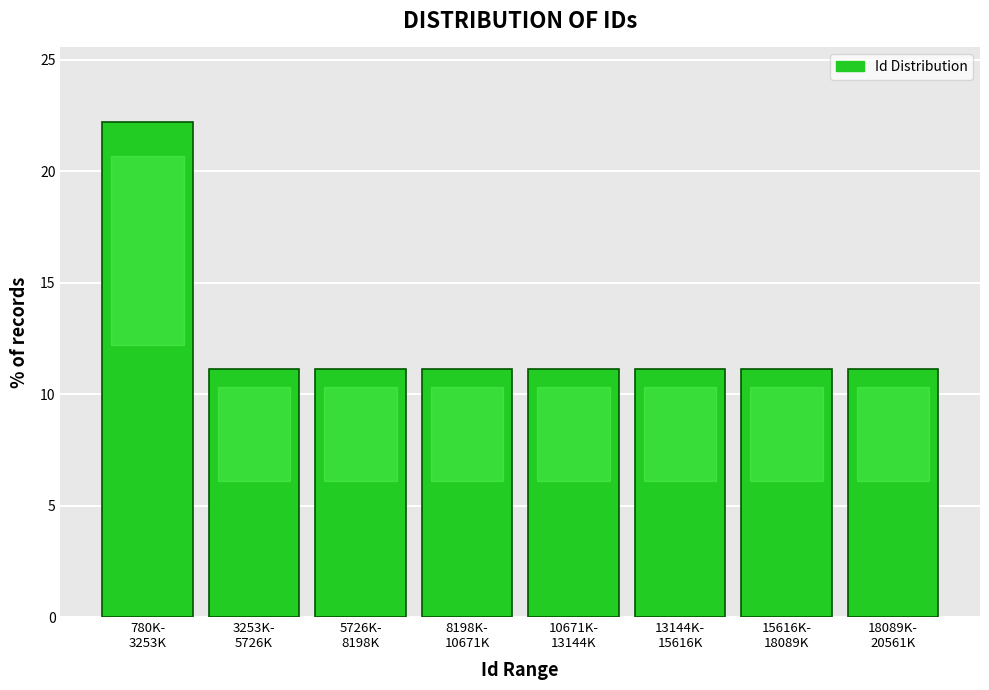

Reading right to left, extract all data points from this chart.

11.1	11.1	11.1	11.1	11.1	11.1	11.1	22.2